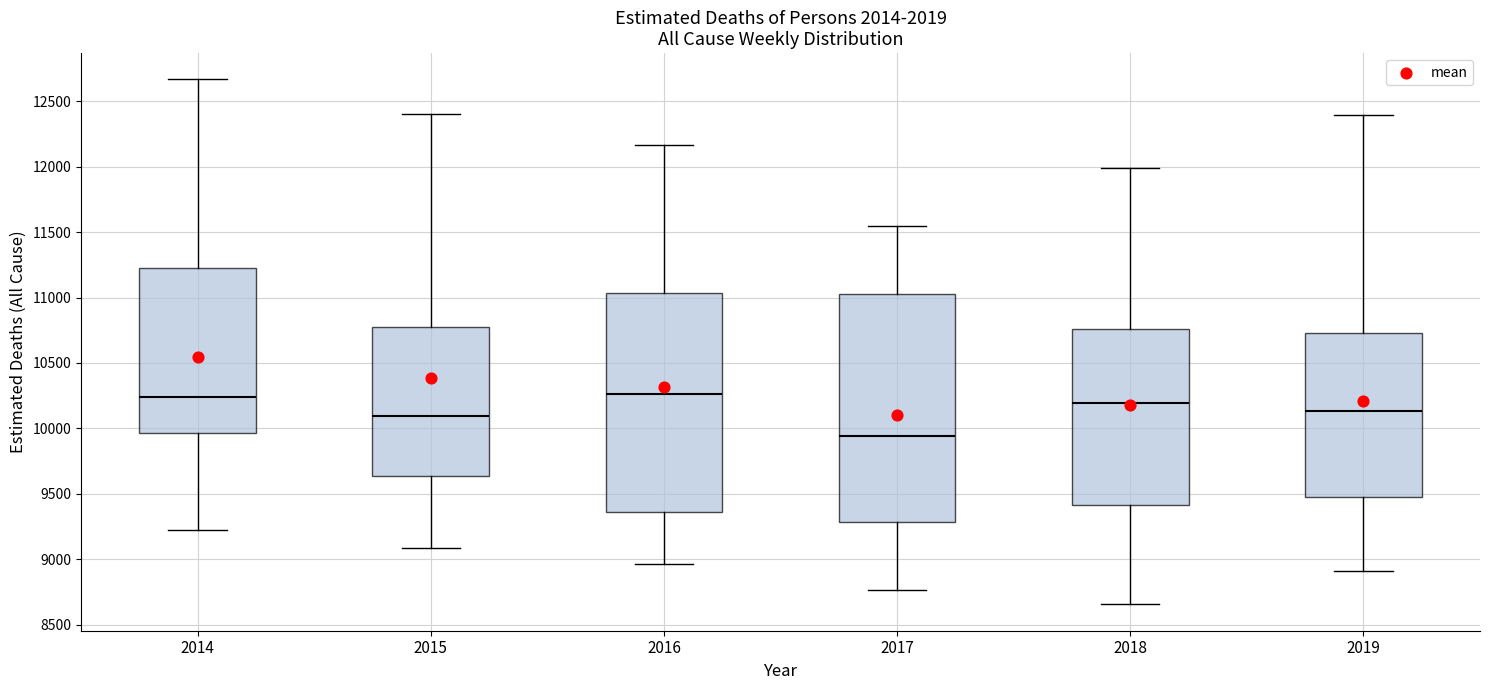

Reading left to right, transcribe this box plot: for each box, give where its median line is, the range the box spans, and where its two whiskers end, as read against the y-axis. The values are not printed on the chart, so give them approximately, as read against the axis.

2014: median 10250, box 9950 to 11200, whiskers 9200 to 12650
2015: median 10100, box 9650 to 10750, whiskers 9100 to 12400
2016: median 10250, box 9350 to 11050, whiskers 8950 to 12150
2017: median 9950, box 9300 to 11000, whiskers 8750 to 11550
2018: median 10200, box 9400 to 10750, whiskers 8650 to 12000
2019: median 10150, box 9500 to 10750, whiskers 8900 to 12400